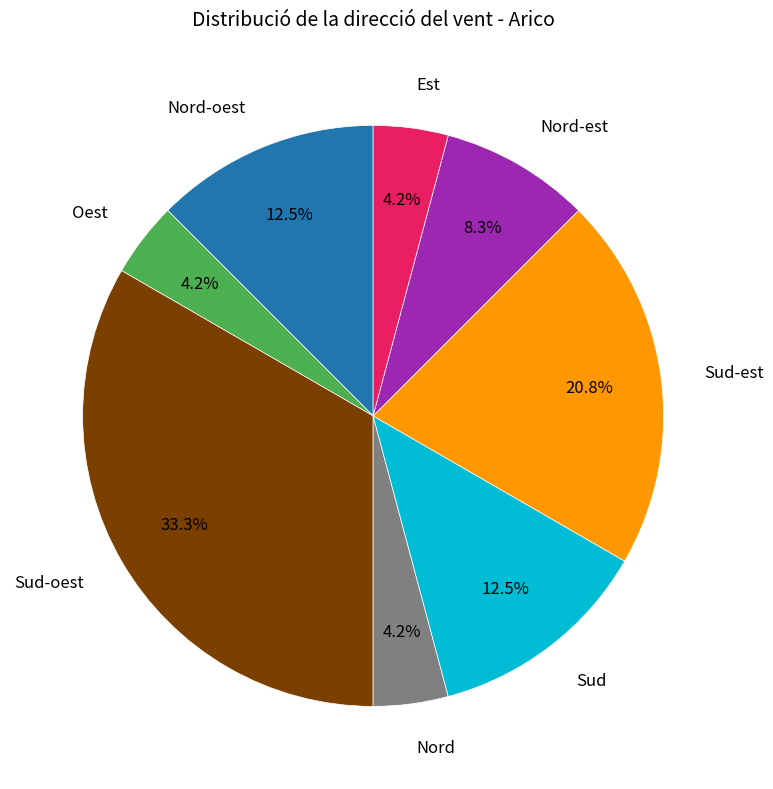

Is there any slice that represents more than half of the pie?

No